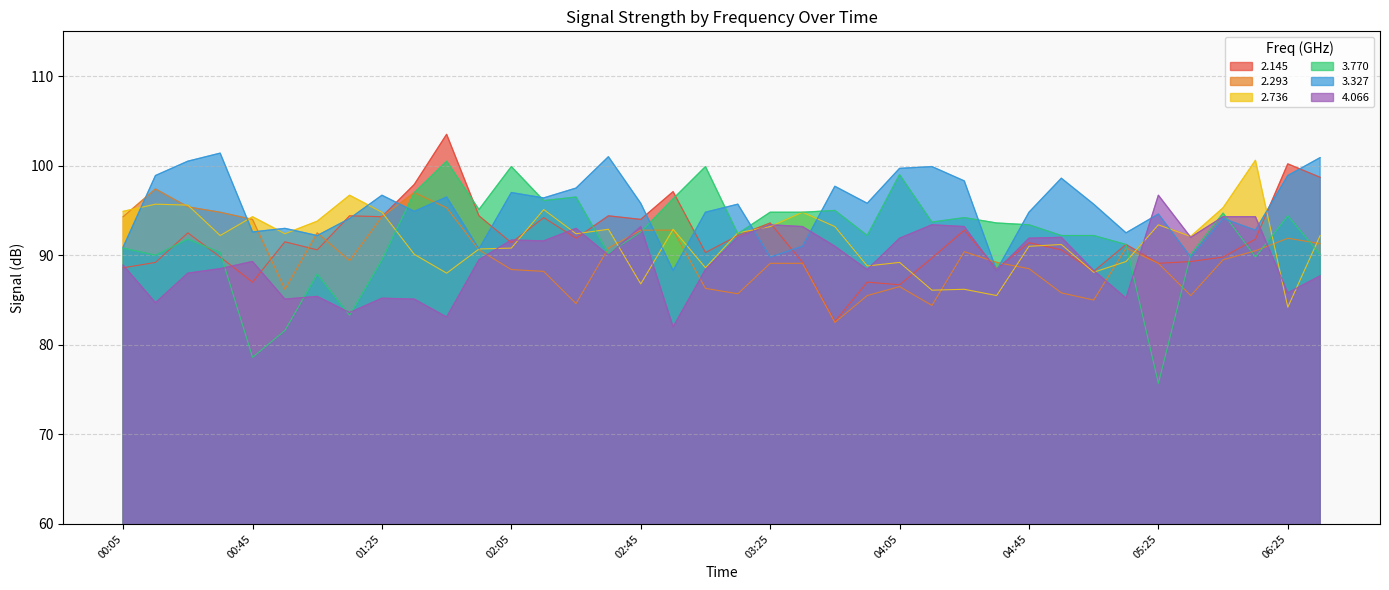

Rank the series at 01:15 from highest to lowest value.

2.736, 2.145, 3.327, 2.293, 4.066, 3.770